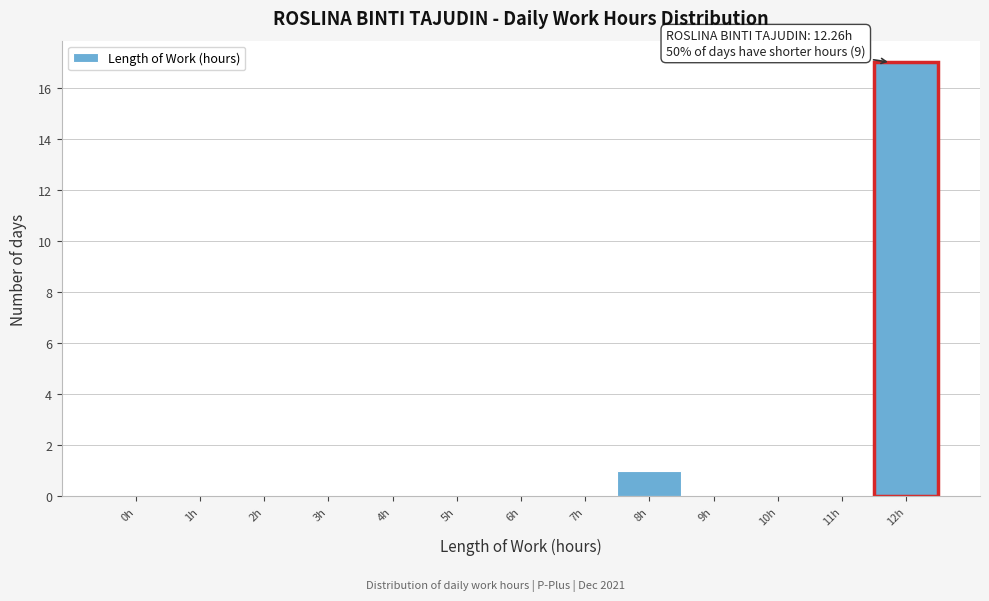

Reading right to left, transcribe all the data shown in this chart.

12h=17	11h=0	10h=0	9h=0	8h=1	7h=0	6h=0	5h=0	4h=0	3h=0	2h=0	1h=0	0h=0